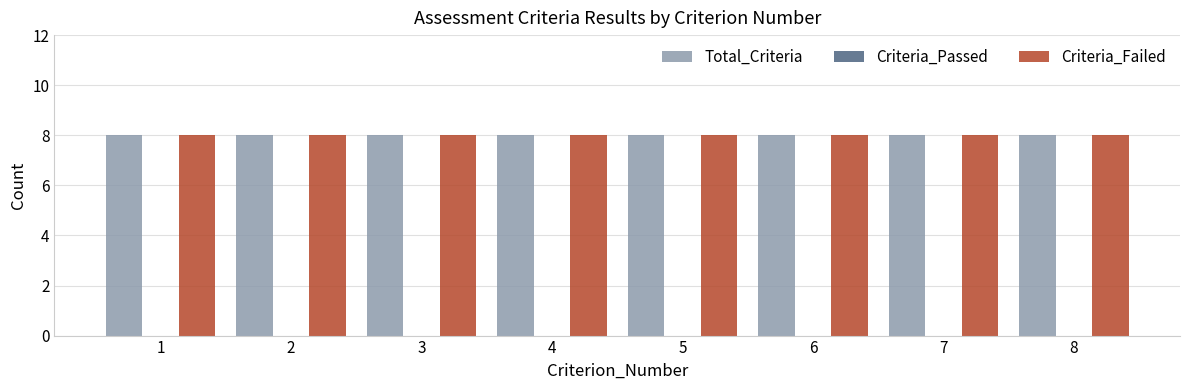

Reading left to right, list all the values displayed in this chart.

Total_Criteria: 1=8	2=8	3=8	4=8	5=8	6=8	7=8	8=8
Criteria_Passed: 1=0	2=0	3=0	4=0	5=0	6=0	7=0	8=0
Criteria_Failed: 1=8	2=8	3=8	4=8	5=8	6=8	7=8	8=8